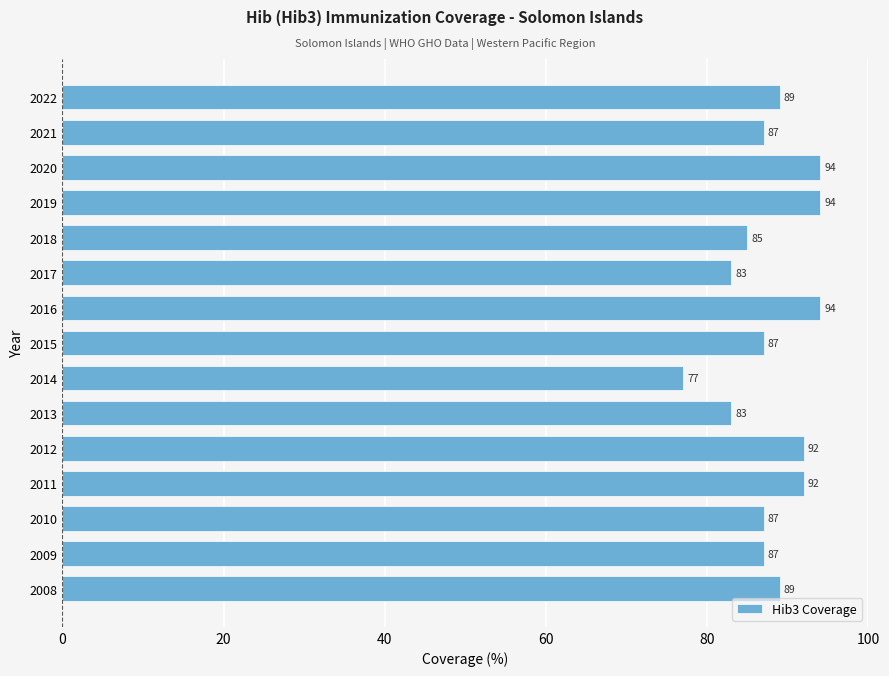

True or false: the data shows 48 at 2012.

False